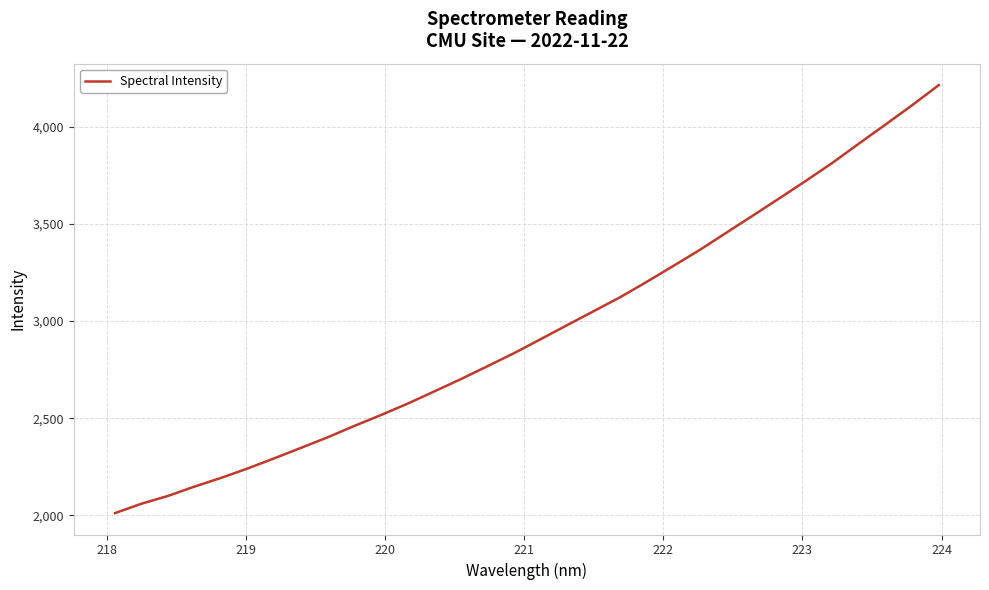

What is the maximum value shown in the chart?

4213.1